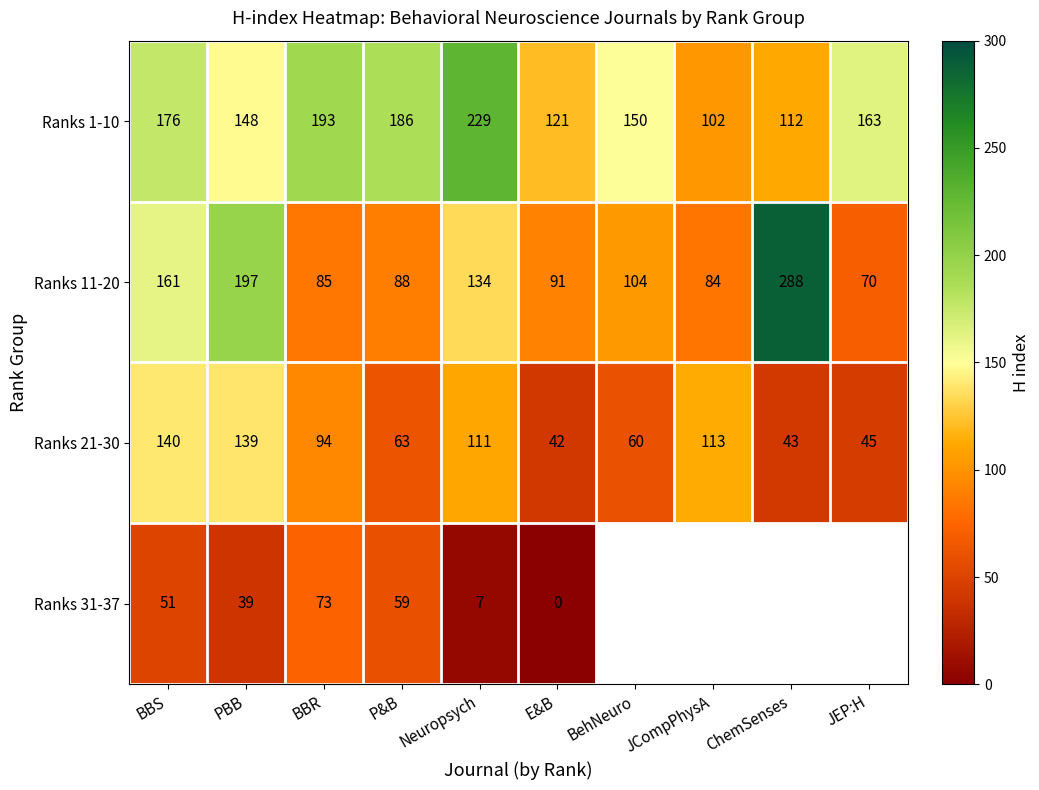

The value of Ranks 31-37 at BBS is 13.5. True or false?

False